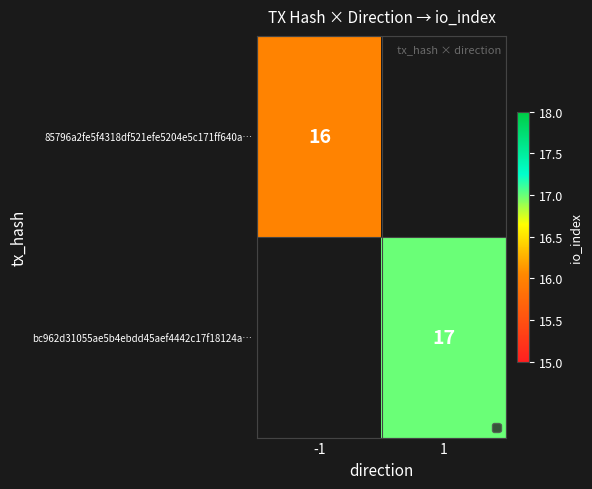

What is the maximum value shown in the chart?

17.0